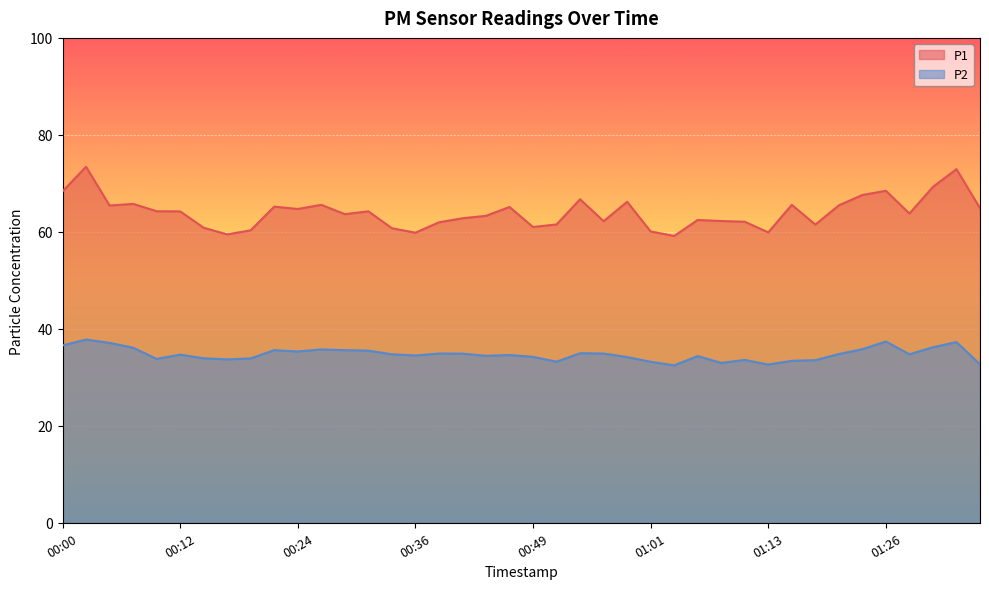

At which category is the sum across all series the highest?

00:02